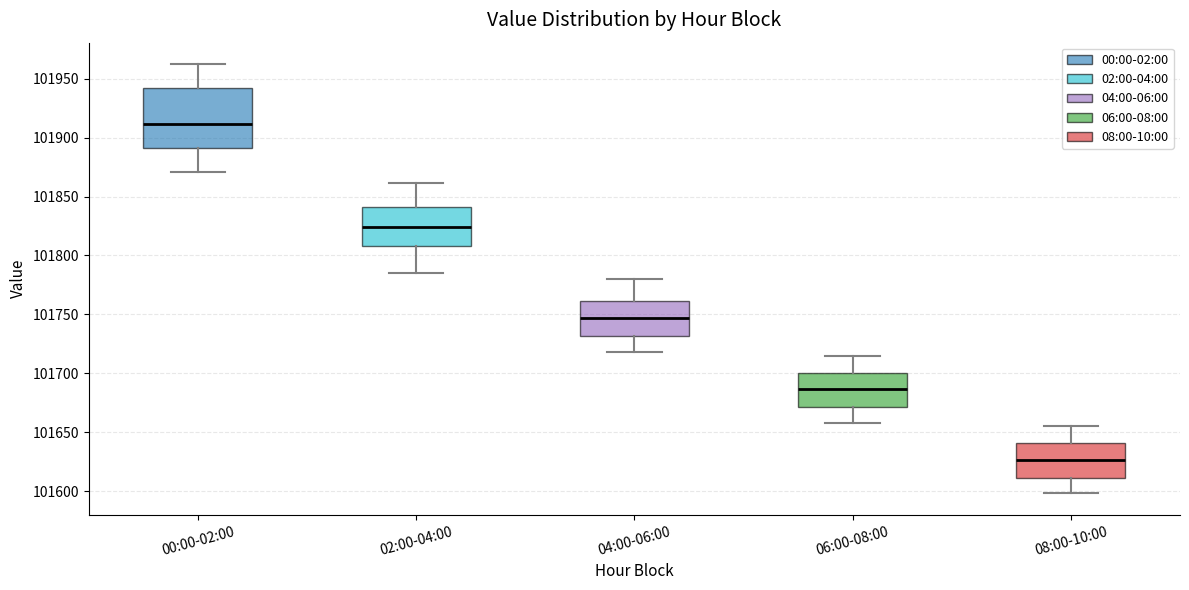

Reading left to right, read every box against the y-axis: the position of its median line, the range the box covers, and the ends of its whiskers. The values are not printed on the chart, so give them approximately, as read against the axis.

00:00-02:00: median 101910, box 101890 to 101940, whiskers 101870 to 101960
02:00-04:00: median 101825, box 101810 to 101840, whiskers 101785 to 101860
04:00-06:00: median 101745, box 101730 to 101760, whiskers 101720 to 101780
06:00-08:00: median 101685, box 101670 to 101700, whiskers 101660 to 101715
08:00-10:00: median 101625, box 101610 to 101640, whiskers 101600 to 101655